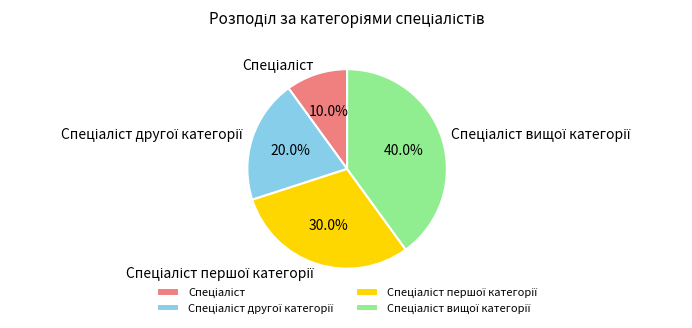

Does any single category account for the majority?

No